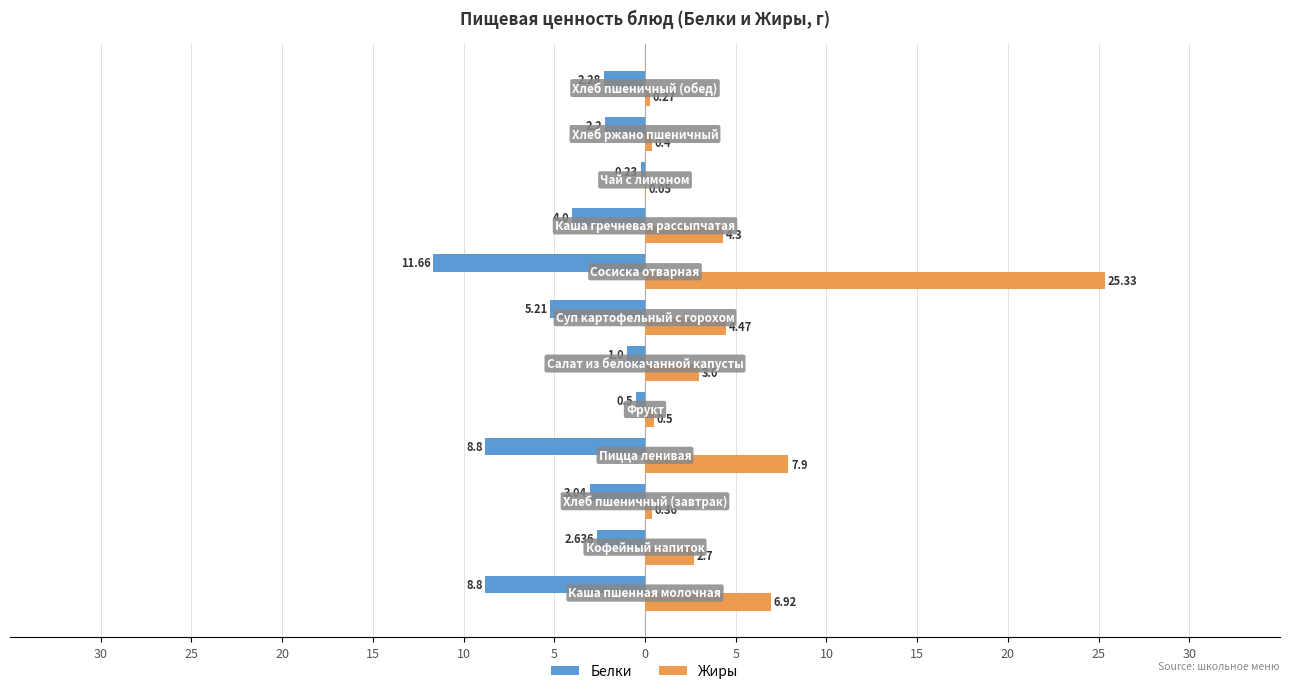

What are all the series names shown in the legend?

Белки, Жиры